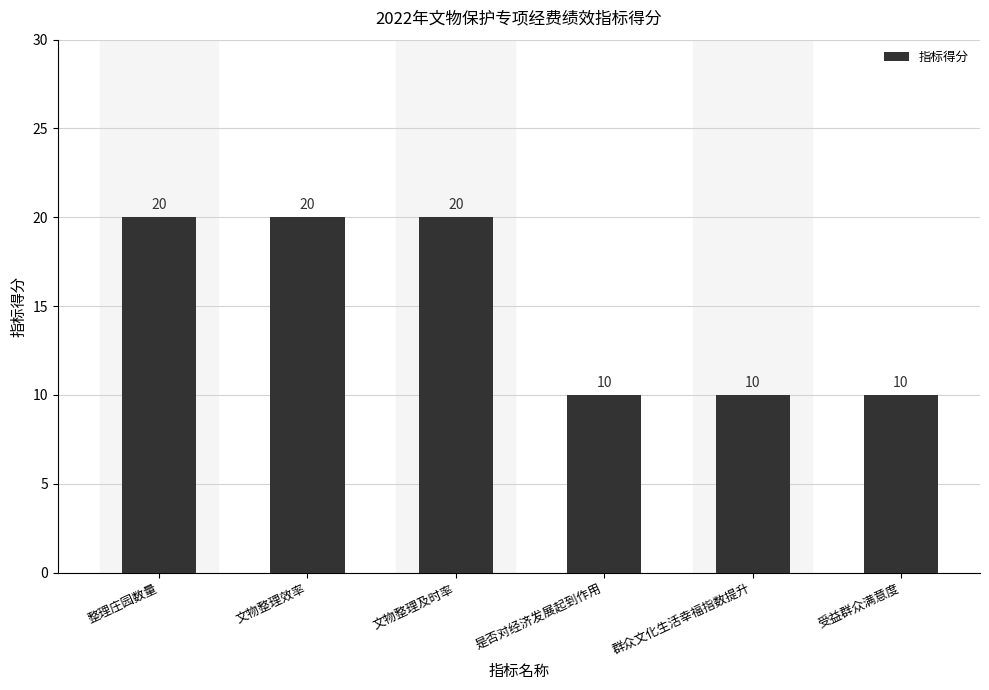

What value does the data have at 群众文化生活幸福指数提升, to the nearest 5?

10